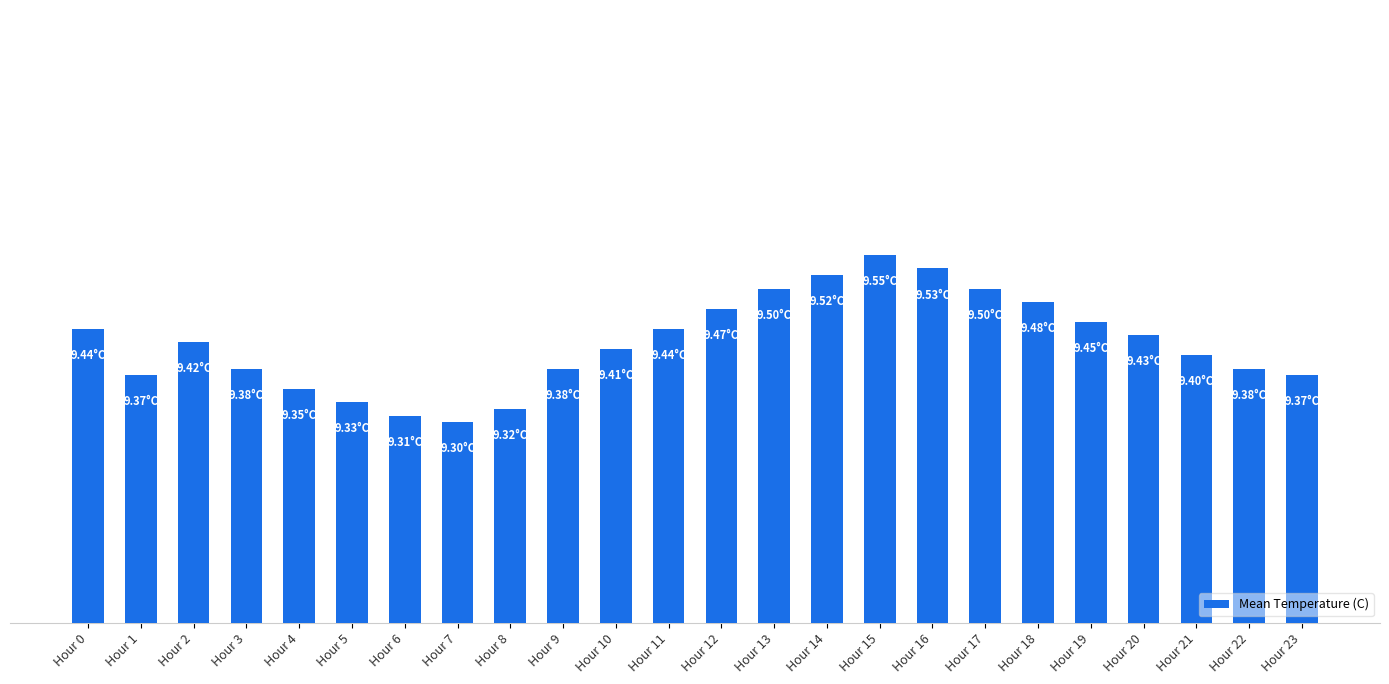

Does the chart contain any negative values?

No